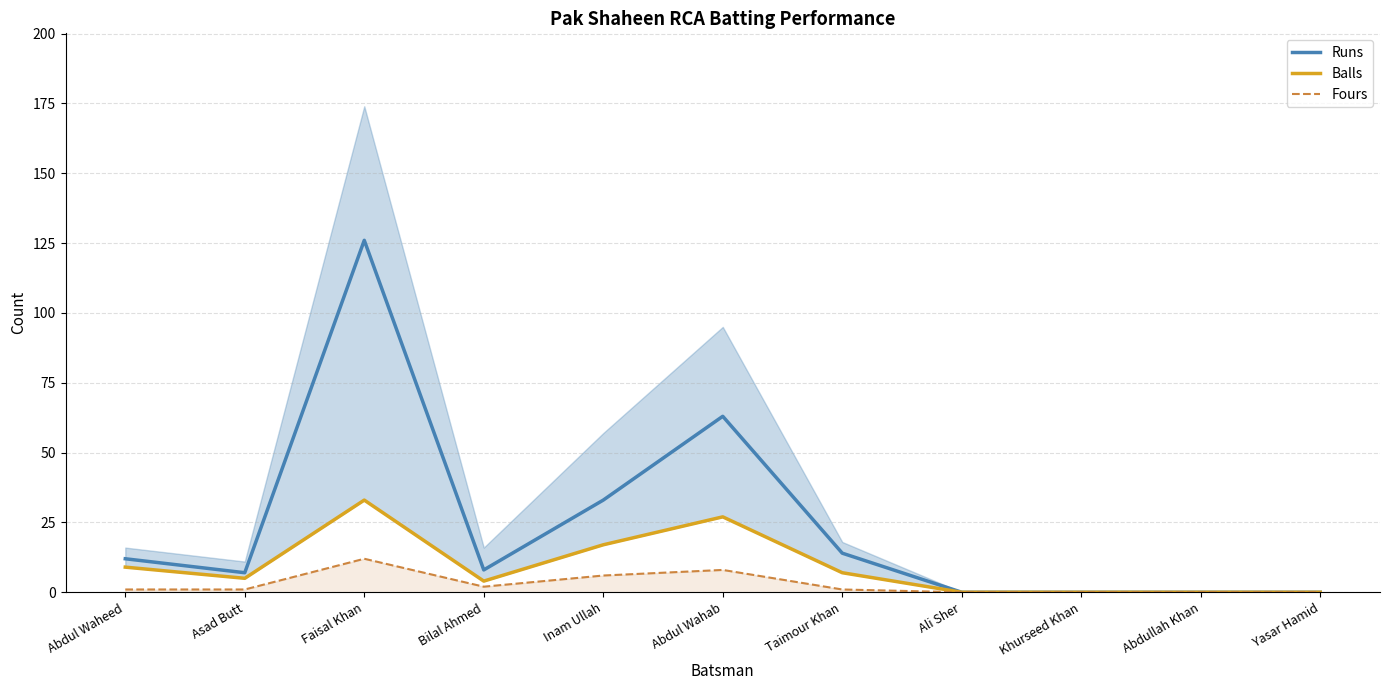

Where is Fours nearest to the value 6?

Inam Ullah